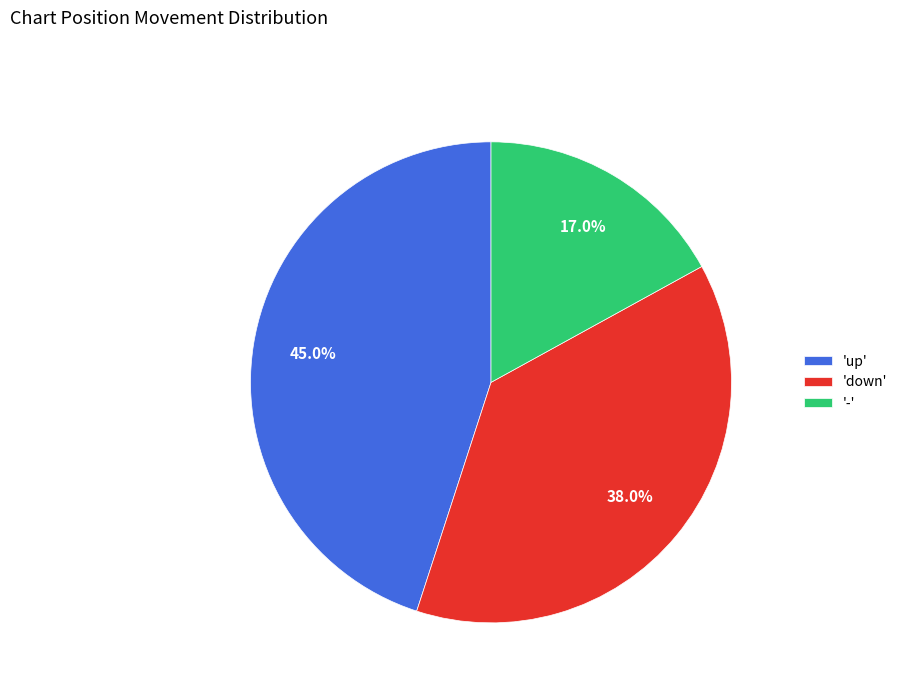

Which category has the smallest portion of the pie?

-